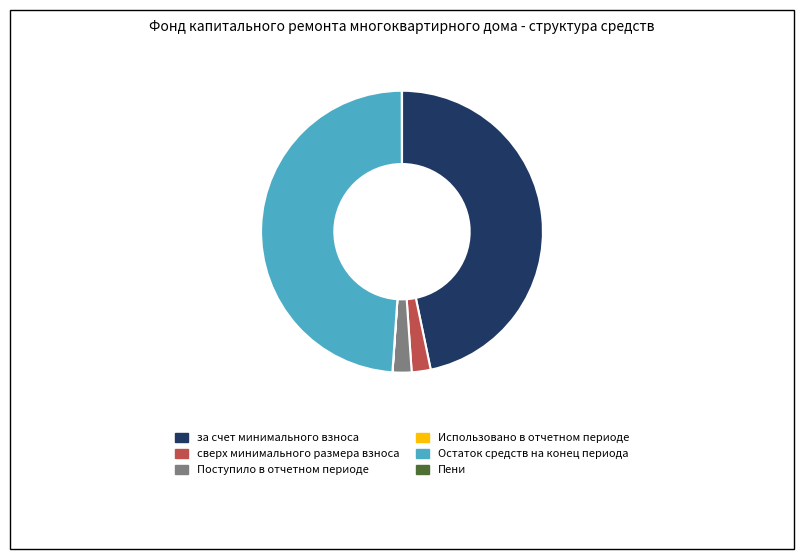

Which slice is the largest?

Остаток средств на конец периода